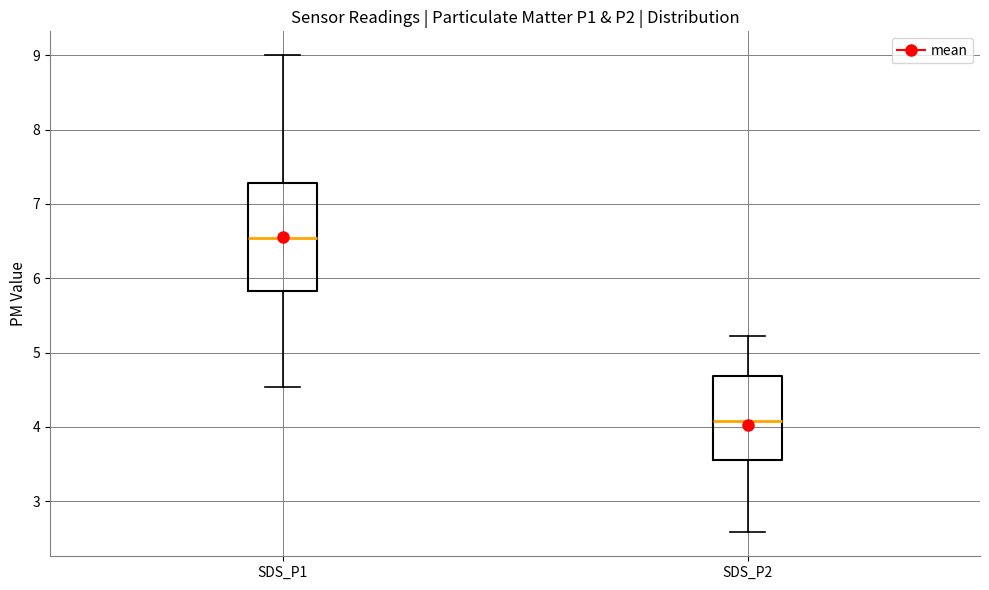

Comparing the boxes themselves (not the whiskers), which one is the tallest?

SDS_P1